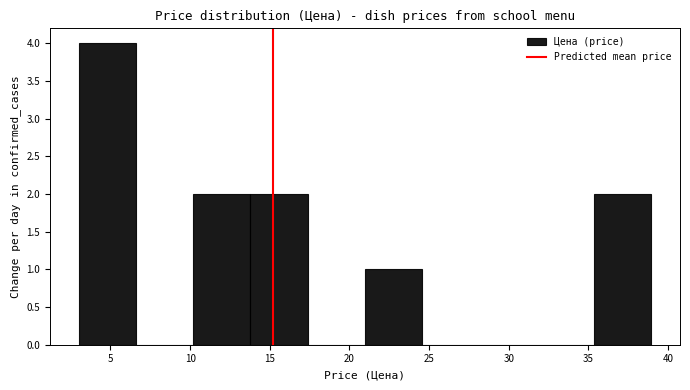

Reading left to right, list every bar in this chart as the range it spans on the x-axis followed by its height. Neither the bar edges nor the heights are printed on the chart, so give them approximately, as read against the axes.

3.0 to 6.5: 4
6.5 to 10.0: 0
10.0 to 14.0: 2
14.0 to 17.5: 2
17.5 to 21.0: 0
21.0 to 24.5: 1
24.5 to 28.0: 0
28.0 to 32.0: 0
32.0 to 35.5: 0
35.5 to 39.0: 2